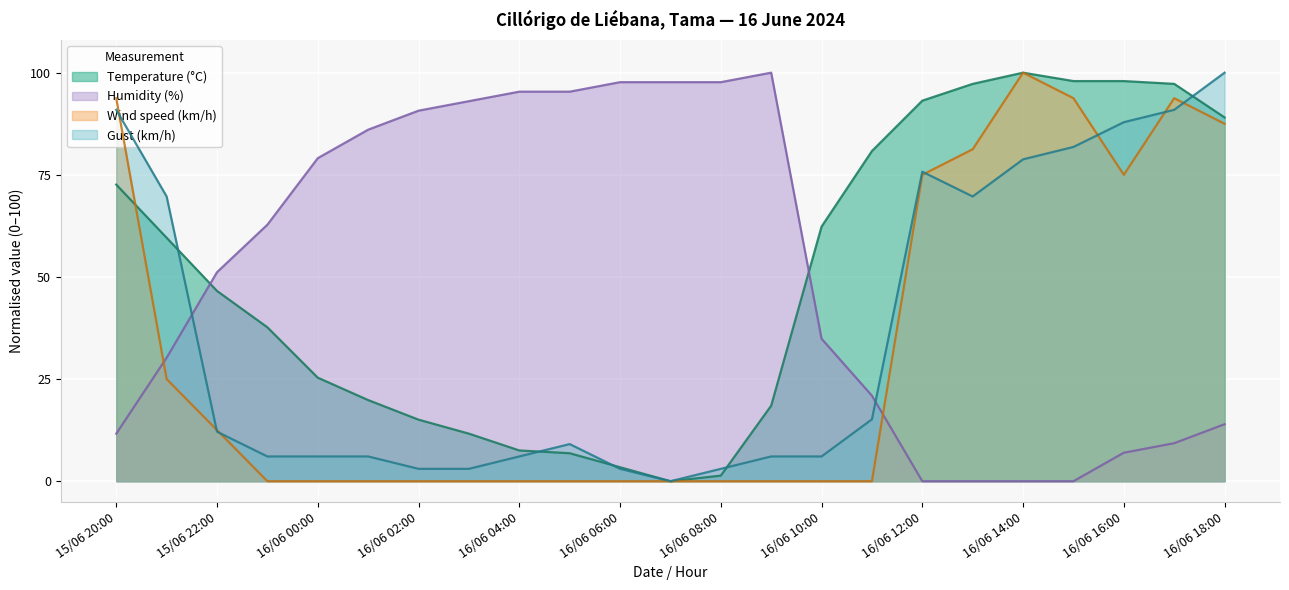

At which label does Temperature (°C) first exceed 46?

15/06 20:00